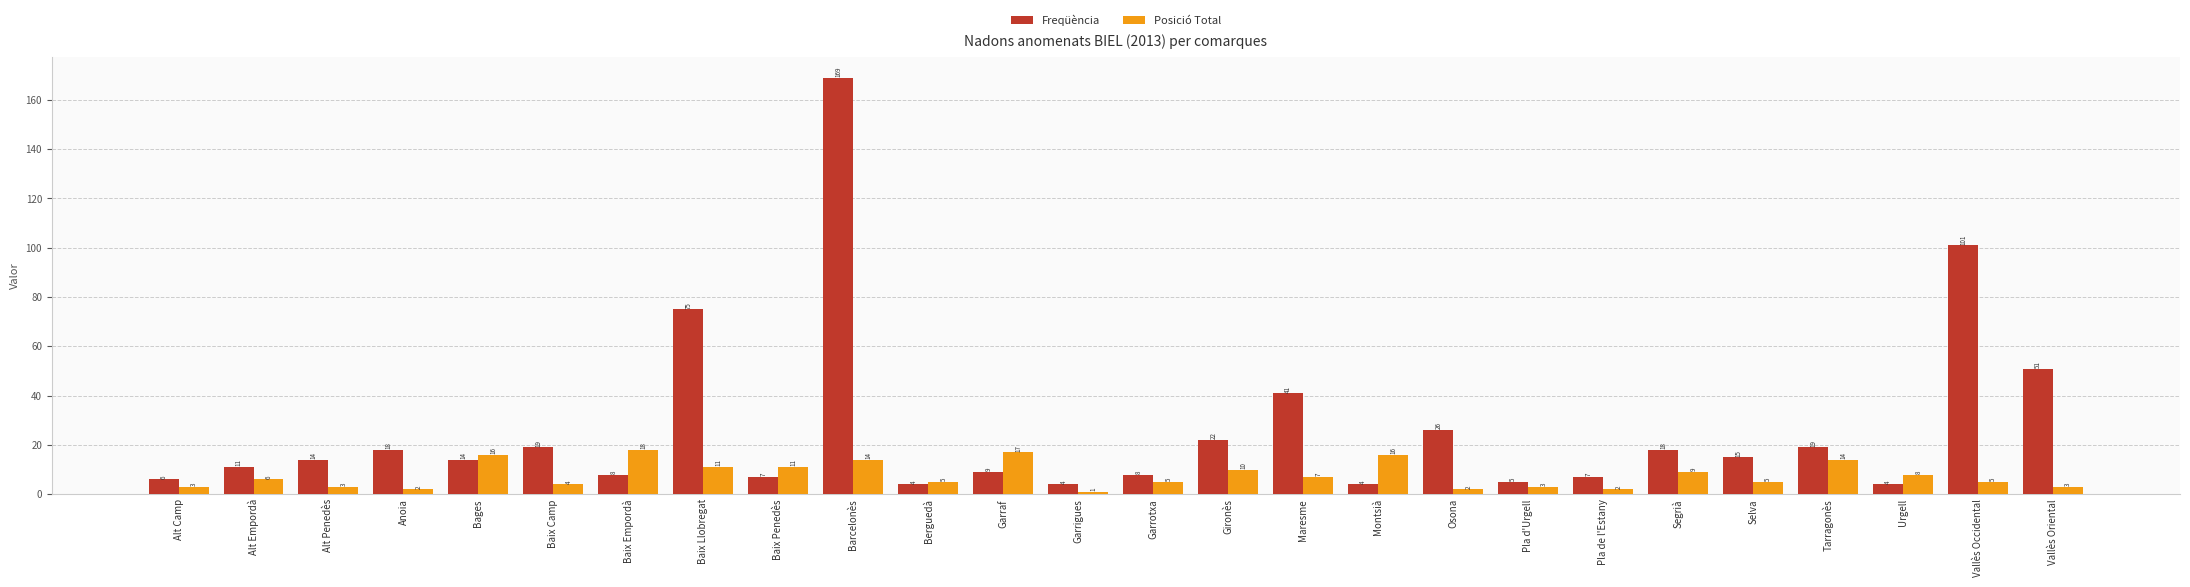

What is the difference between the highest and lowest values at Anoia?

16